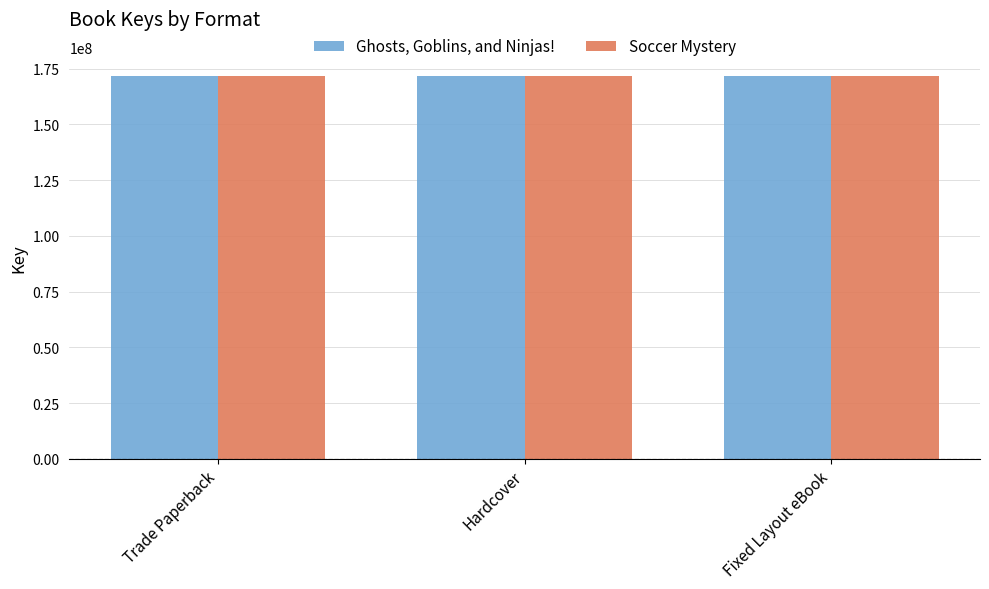

What position from the left is Hardcover?

2